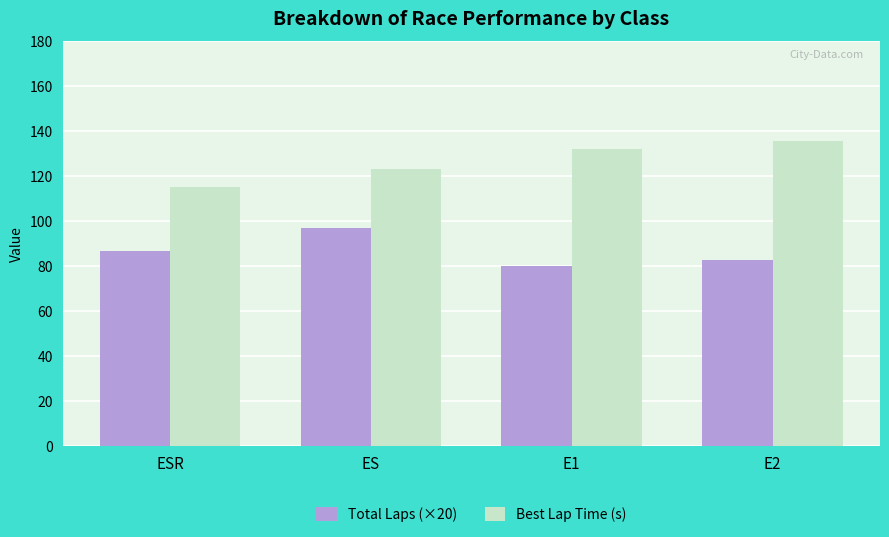

Reading left to right, extract all data points from this chart.

Total Laps (×20): 86.7	96.7	80.0	82.5
Best Lap Time (s): 114.8	122.8	132.1	135.6